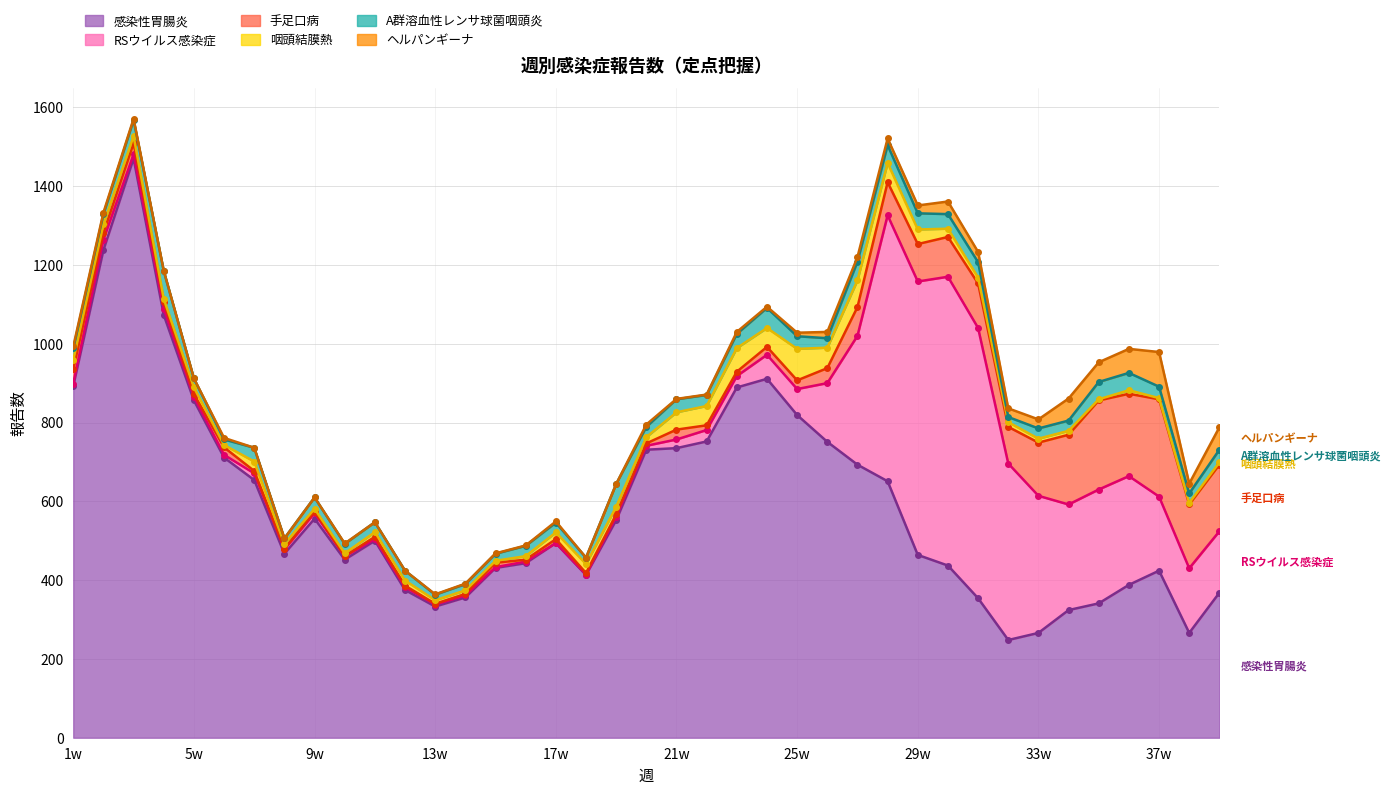

What is the total value across all series at 4w?

1185